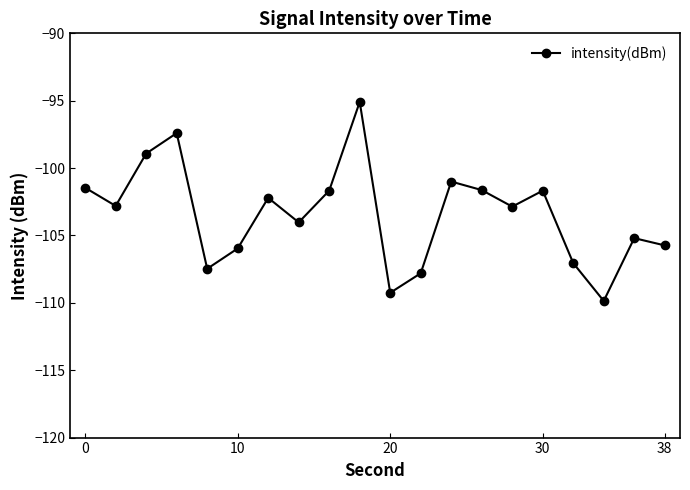

What is the sum of all values?

-2069.1